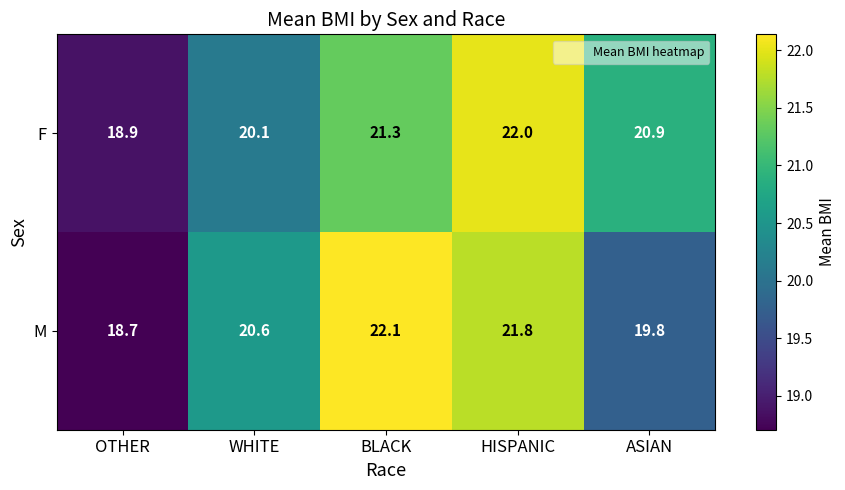

Which series has the largest range (max minus min)?

M